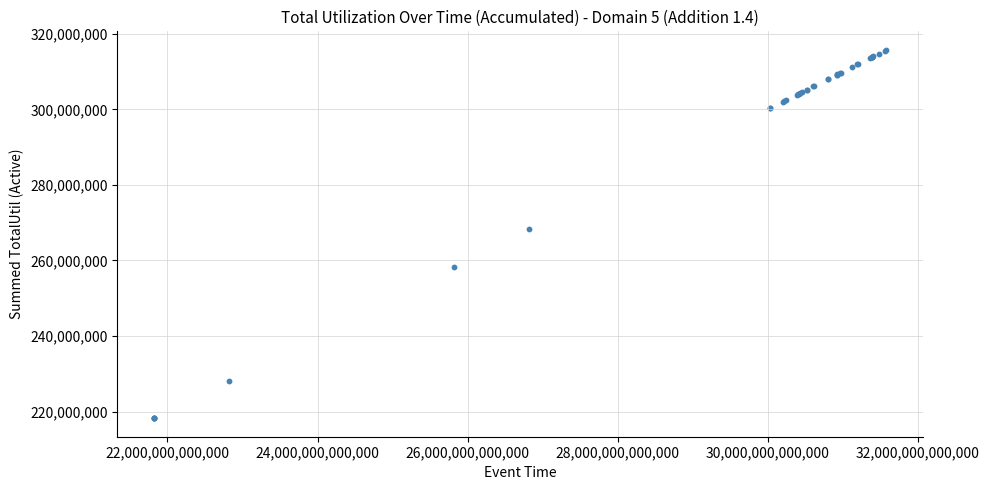

What Y value in the scatter plot is closest to 266990819?

268202843